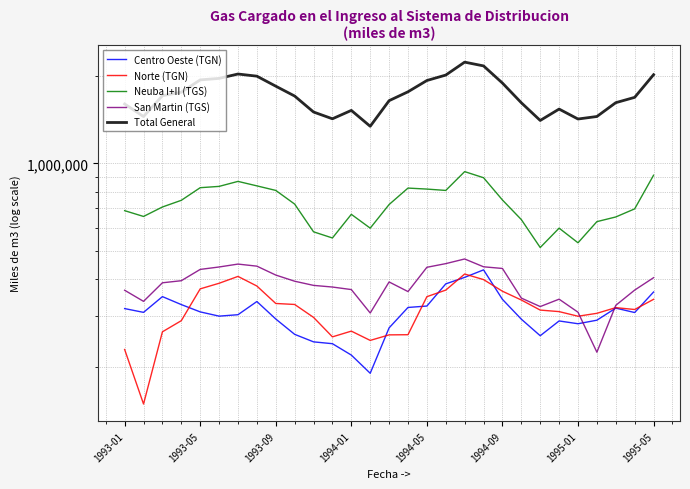

How many categories are shown in the chart?

29